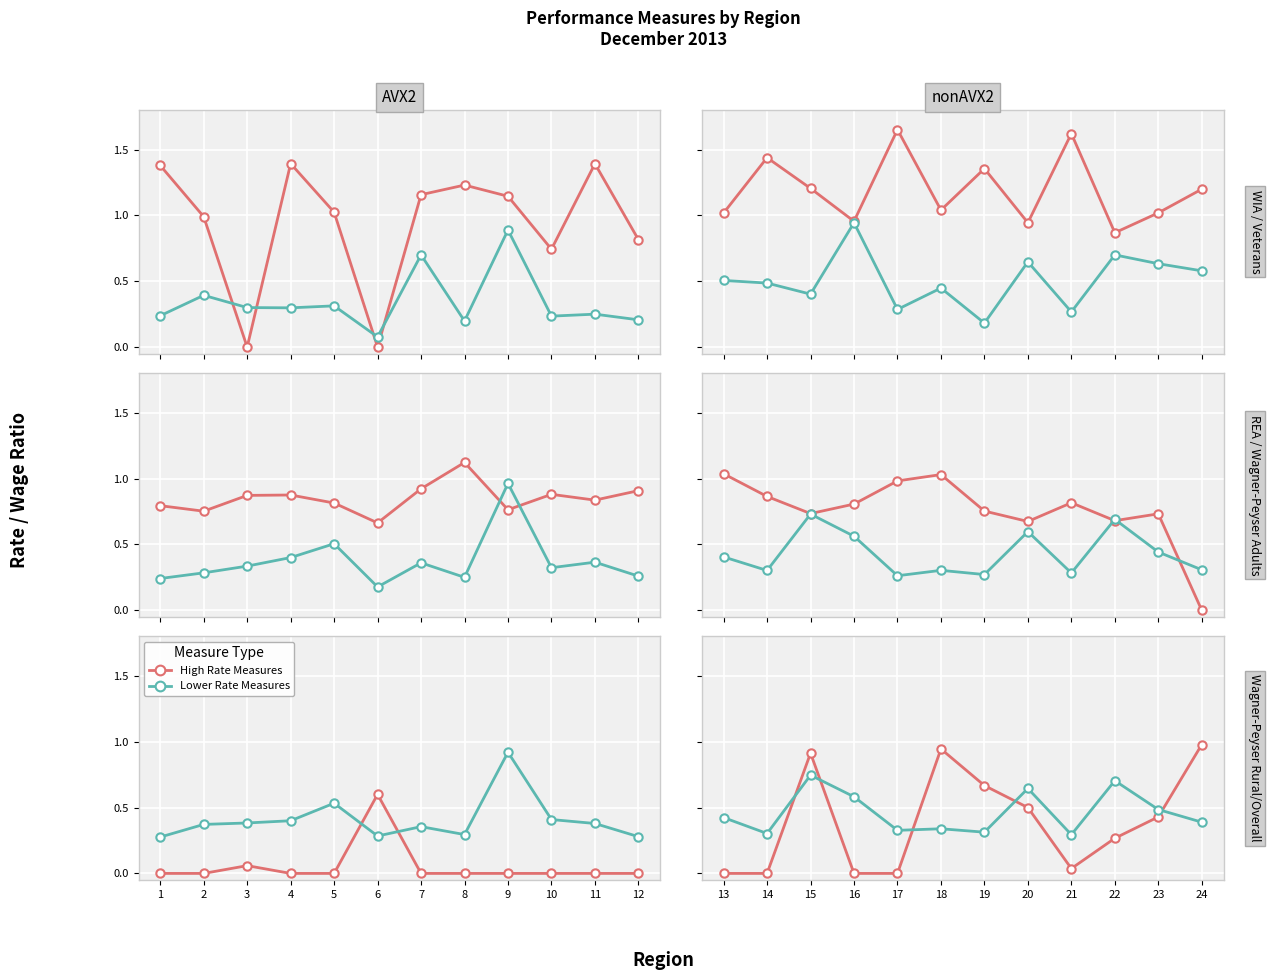

Between which two adjacent categories do Wagner-Peyser Entered Employment Rate for Adults and Wagner-Peyser Entered Employment Rate Rural first intersect?

14 and 15